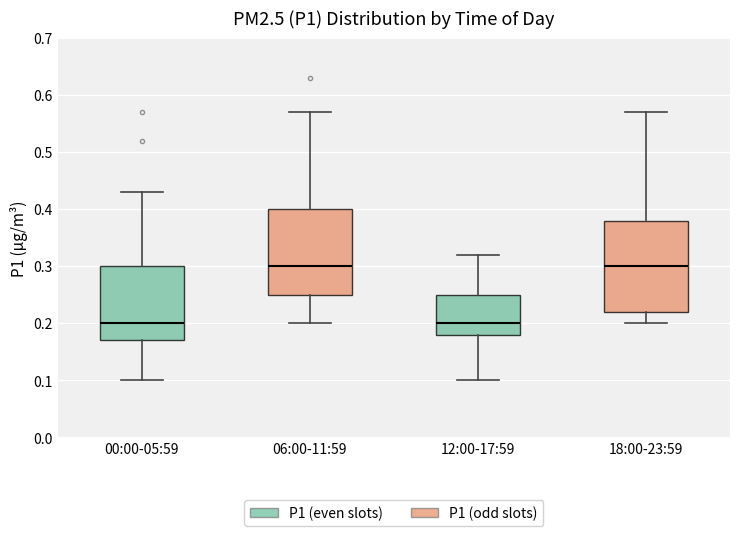

Where does the lower whisker of the box for 00:00-05:59 end on the y-axis? The values are not printed on the chart, so give them approximately, as read against the axis.

0.10